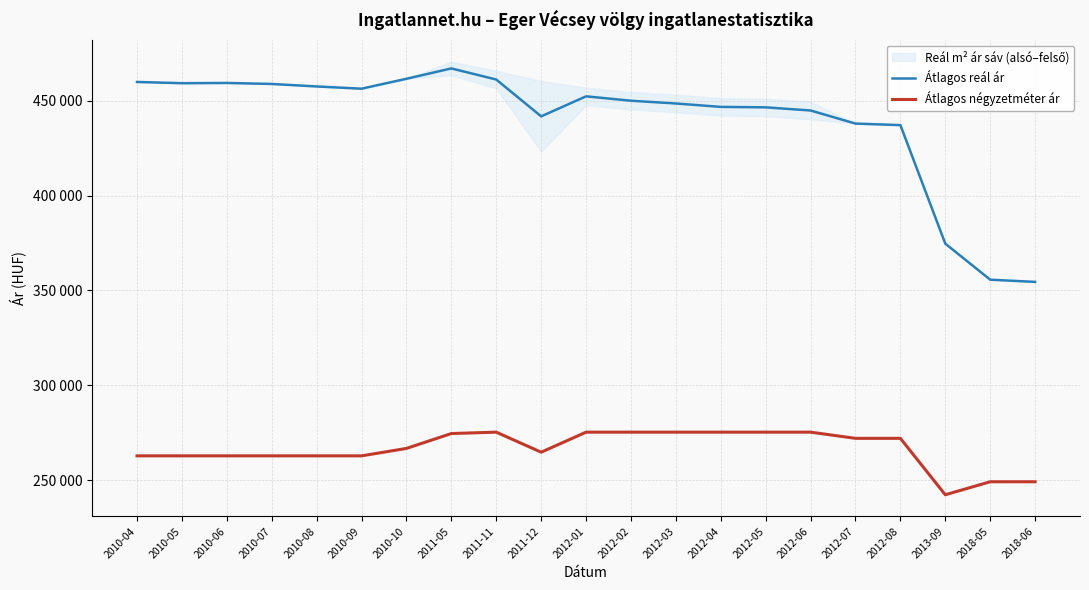

How many interior local peaks does the Átlagos négyzetméter ár series have?

1